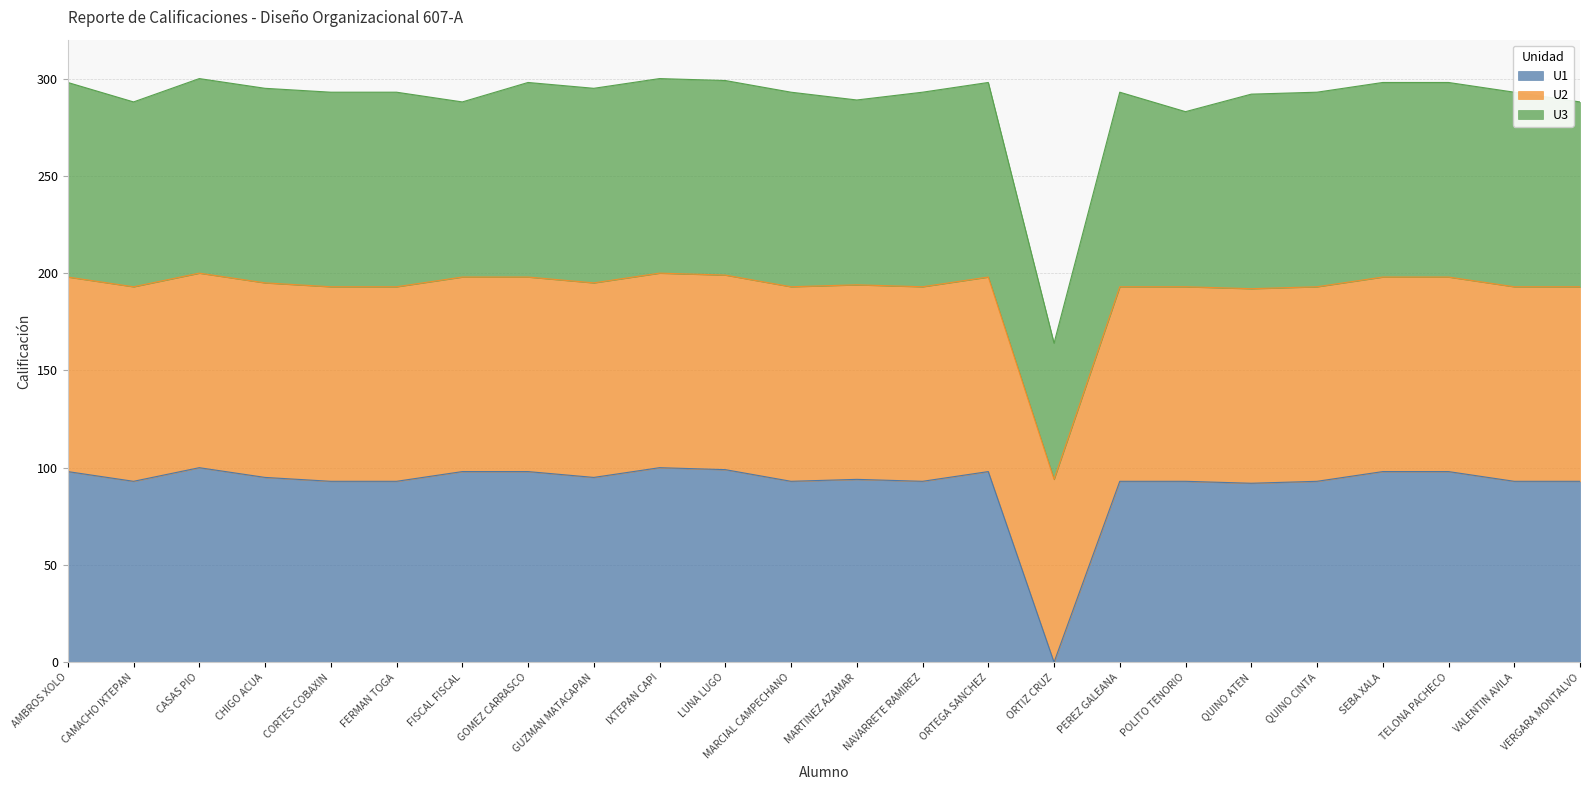

Which has a higher value, LUNA LUGO or VALENTIN AVILA?

LUNA LUGO